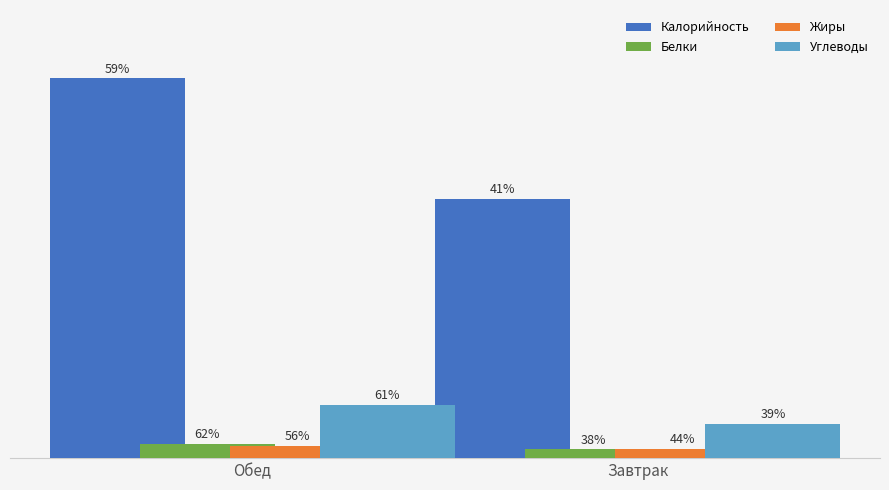

What are all the series names shown in the legend?

Калорийность, Белки, Жиры, Углеводы